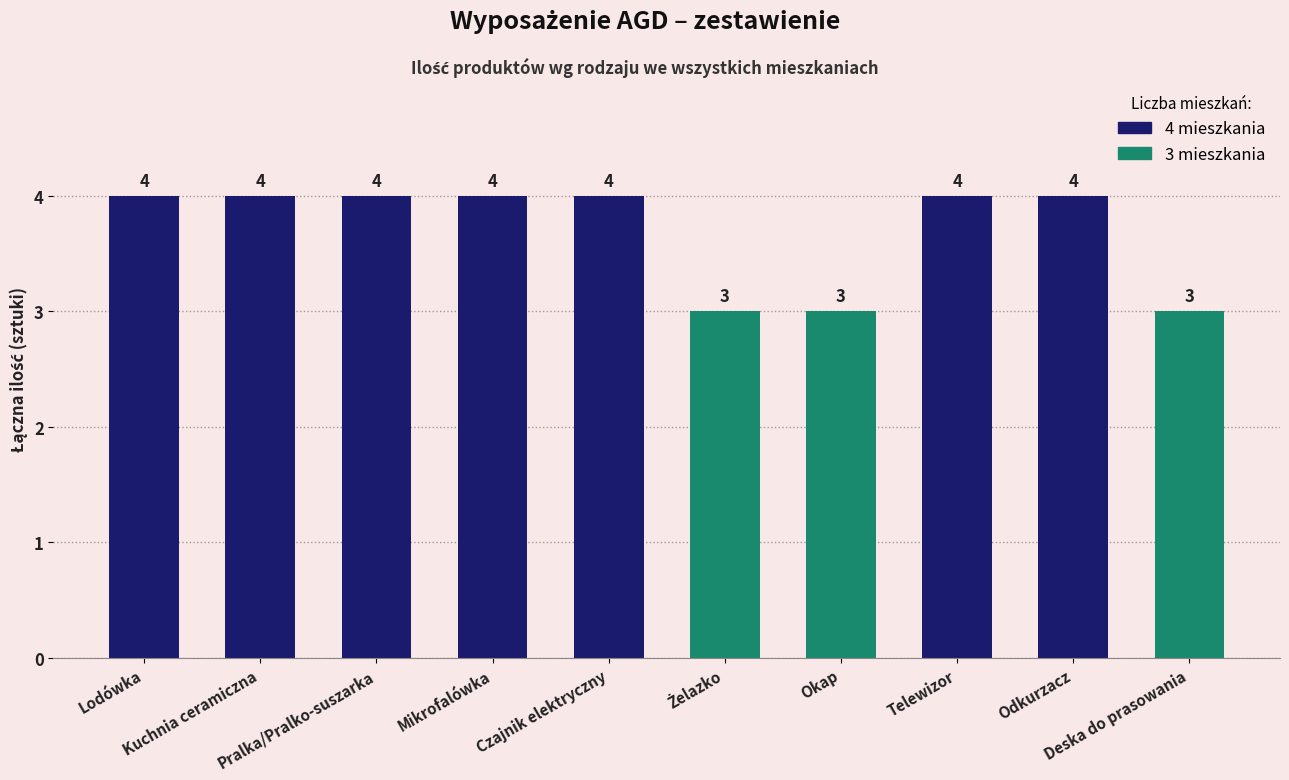

Does the chart contain any negative values?

No